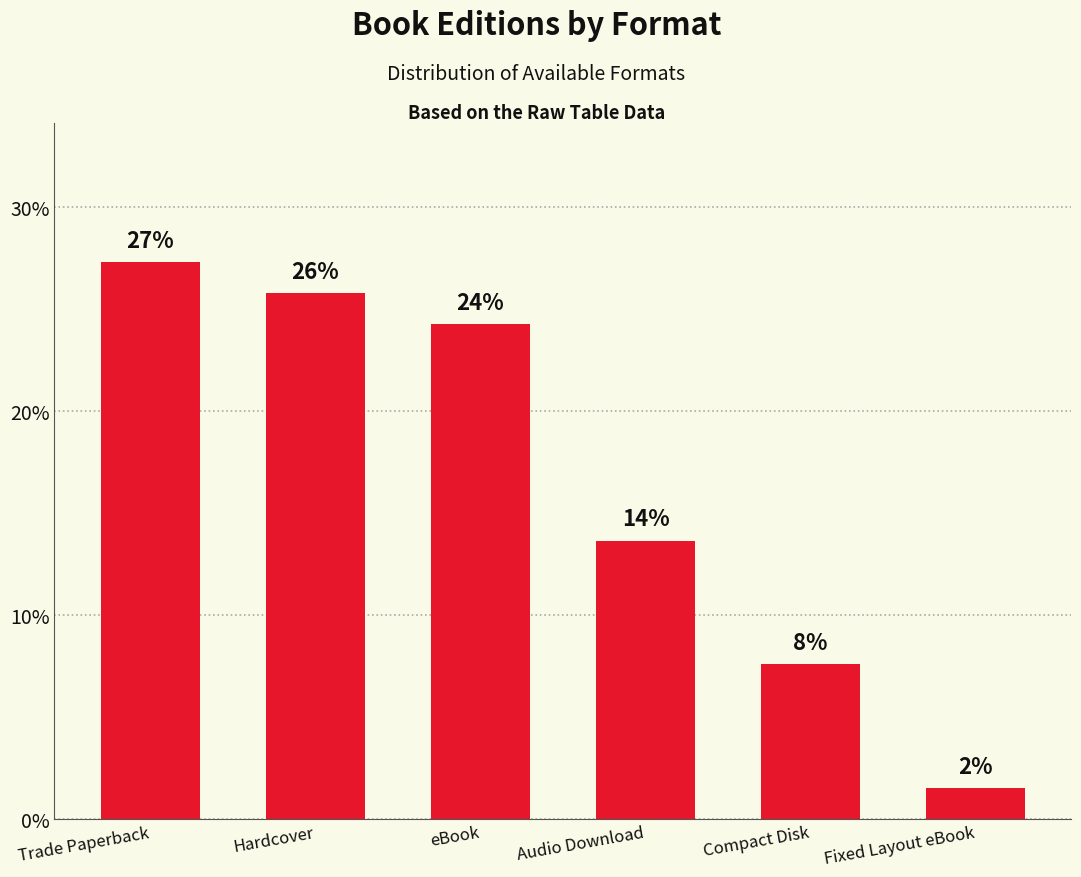

Reading left to right, extract all data points from this chart.

27.3	25.8	24.2	13.6	7.6	1.5